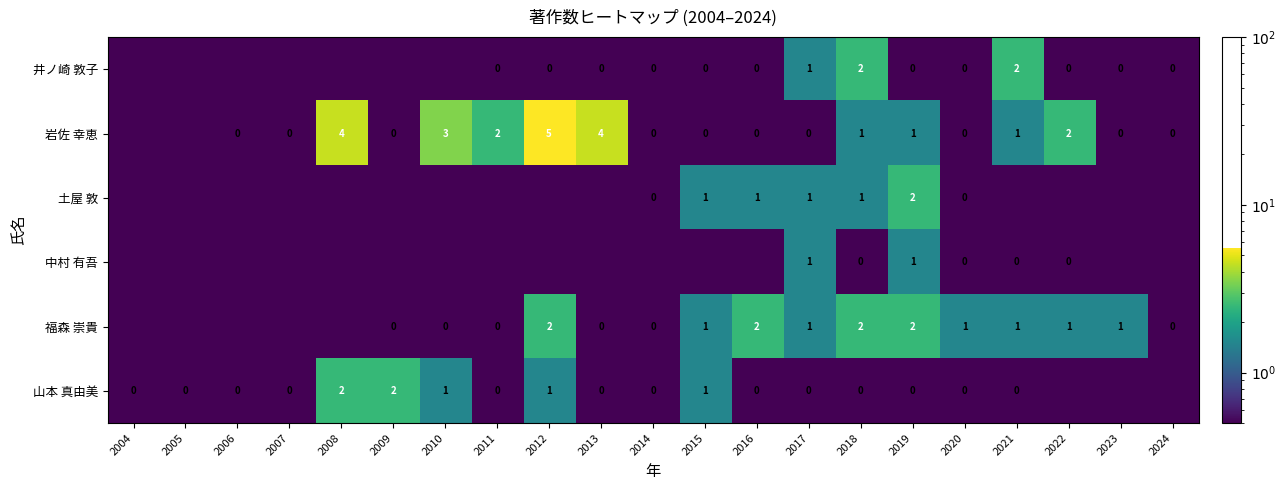

The 福森 崇貴 series shows 1.4 at 2020. True or false?

False